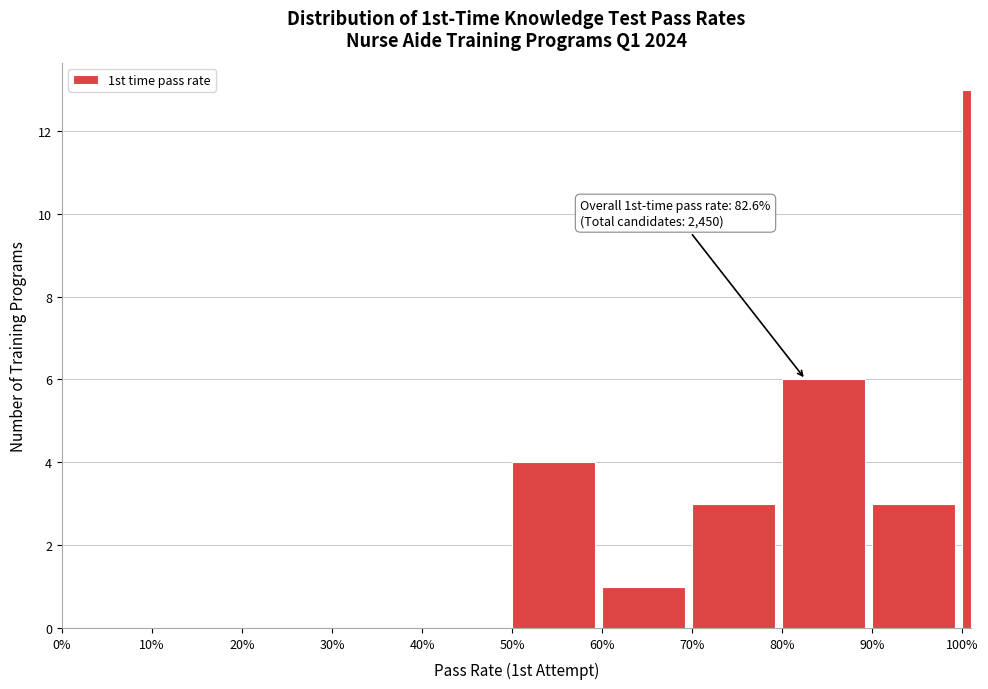

Reading left to right, extract all data points from this chart.

0%=0	10%=0	20%=0	30%=0	40%=0	50%=4	60%=1	70%=3	80%=6	90%=3	100%=13